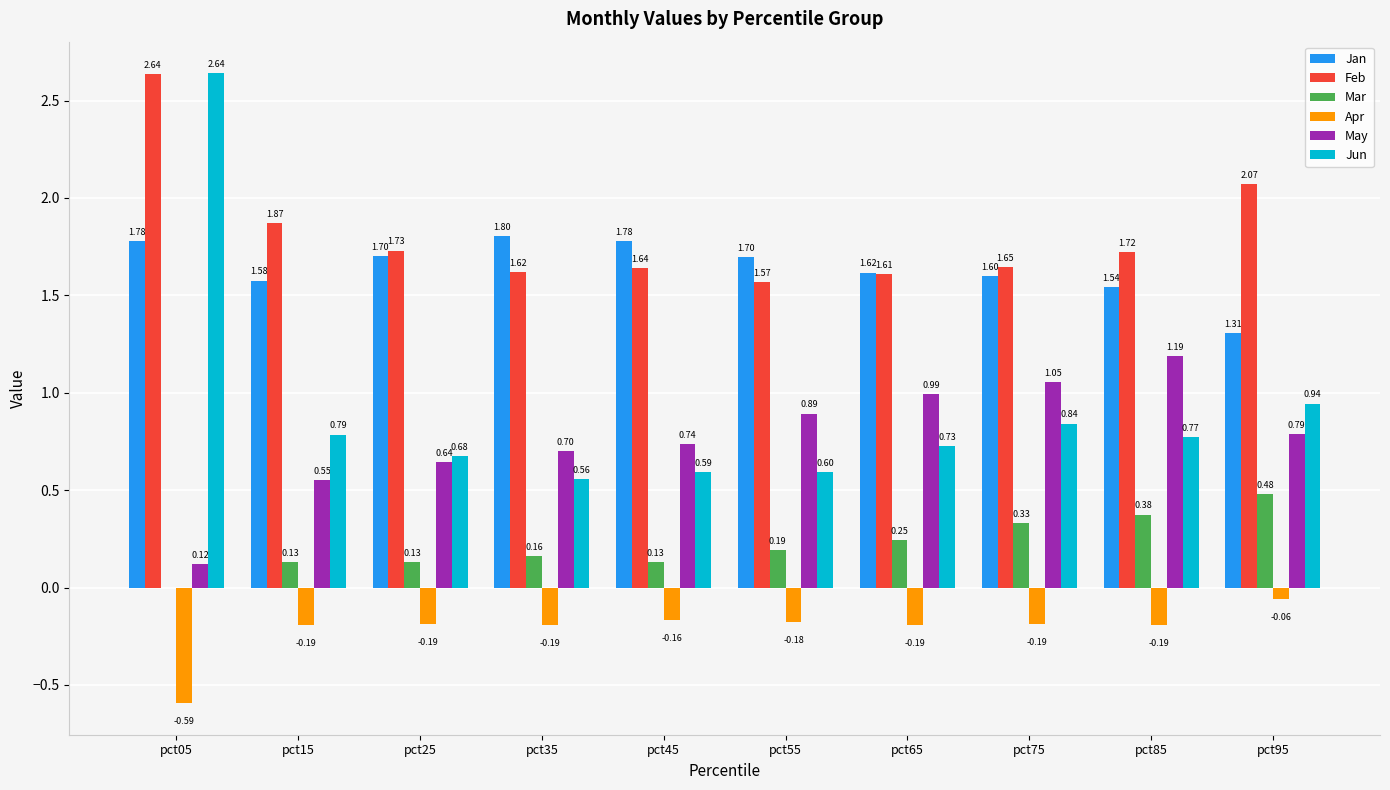

What is the total value across all series at pct65?

5.0